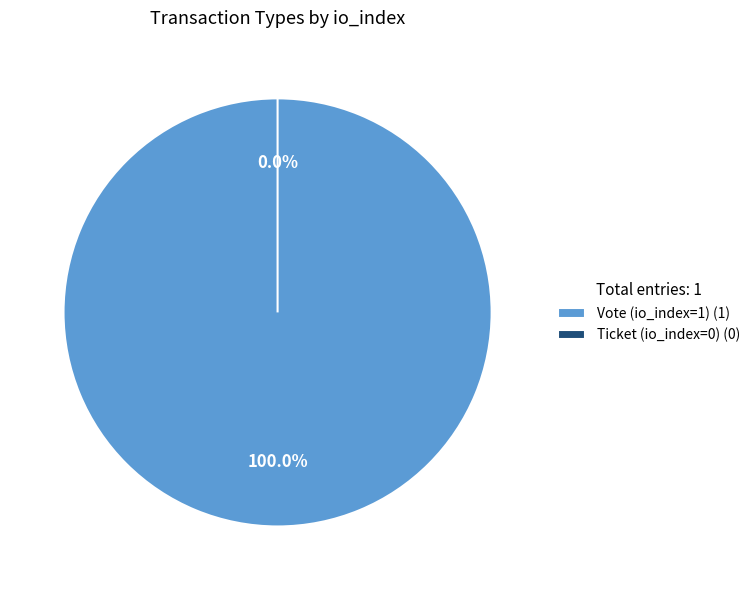

Between Ticket (io_index=0) and Vote (io_index=1), which is larger?

Vote (io_index=1)